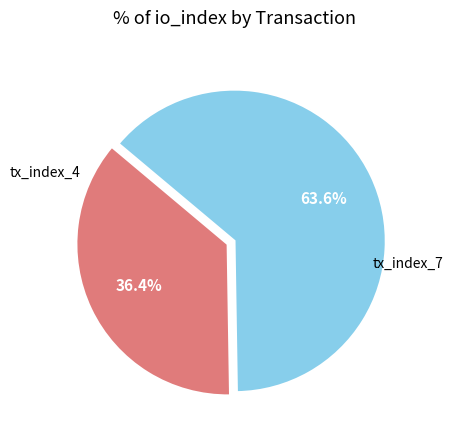

Is there a majority slice in this chart?

Yes